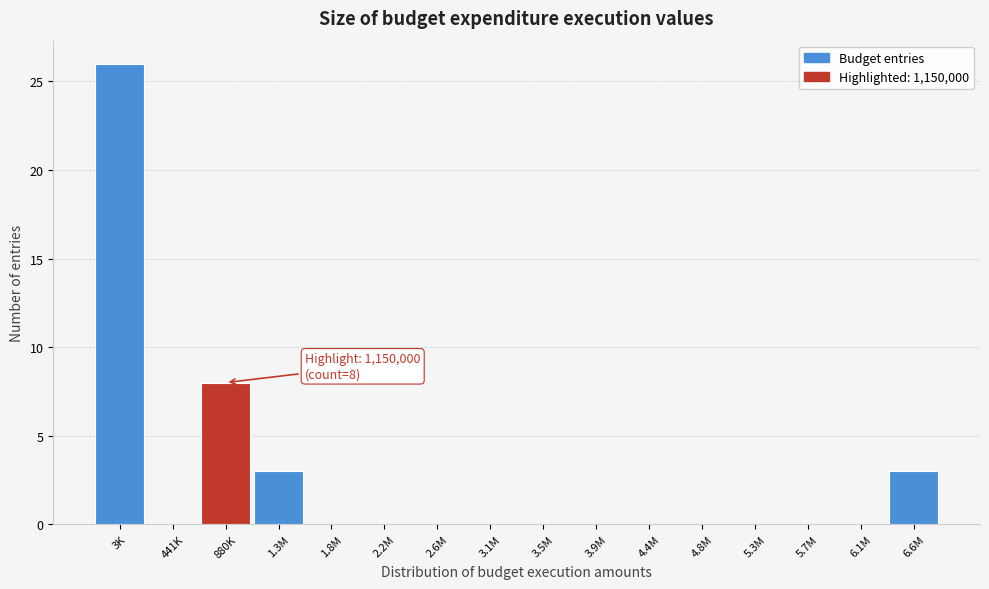

Reading left to right, what are all the values shown in this chart?

3K=26	441K=0	880K=8	1.3M=3	1.8M=0	2.2M=0	2.6M=0	3.1M=0	3.5M=0	3.9M=0	4.4M=0	4.8M=0	5.3M=0	5.7M=0	6.1M=0	6.6M=3